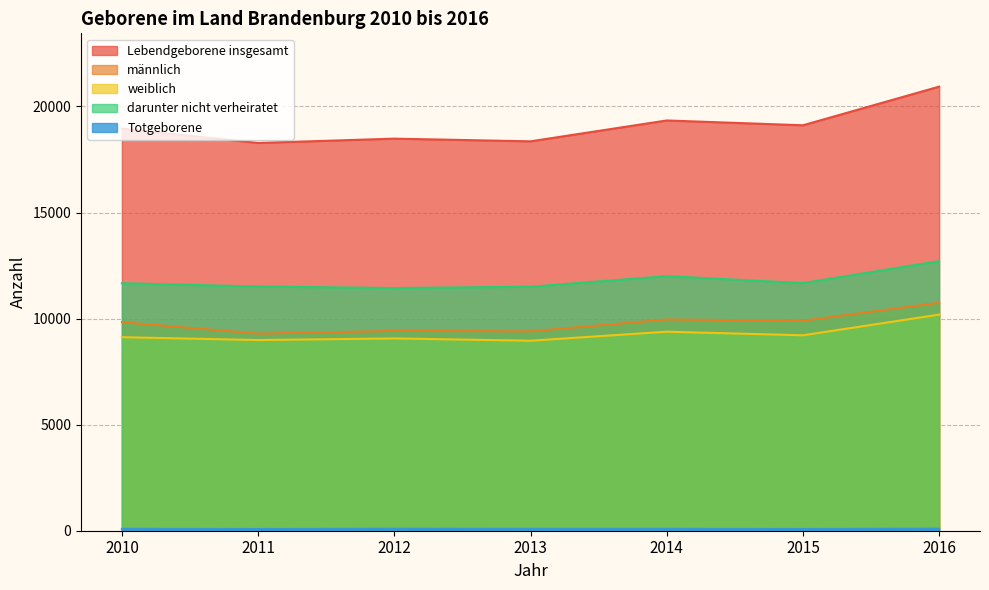

What is the sum of all Totgeborene values?

617